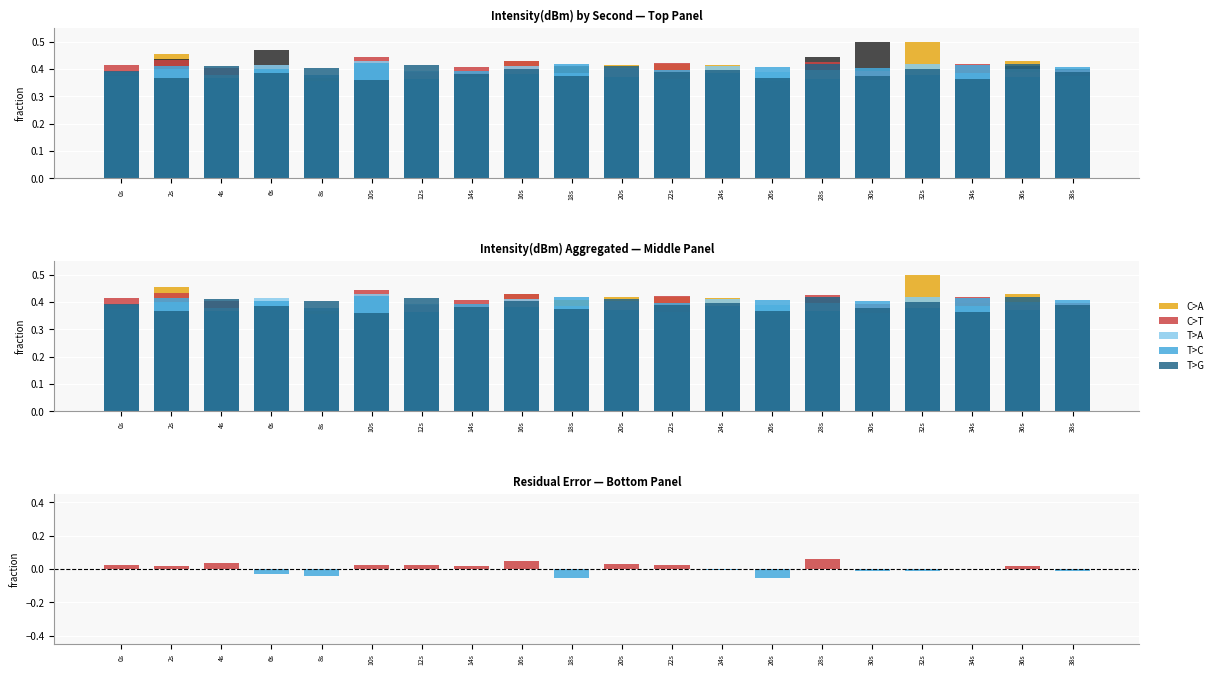

At how many categories does at least one series exceed 0?

20